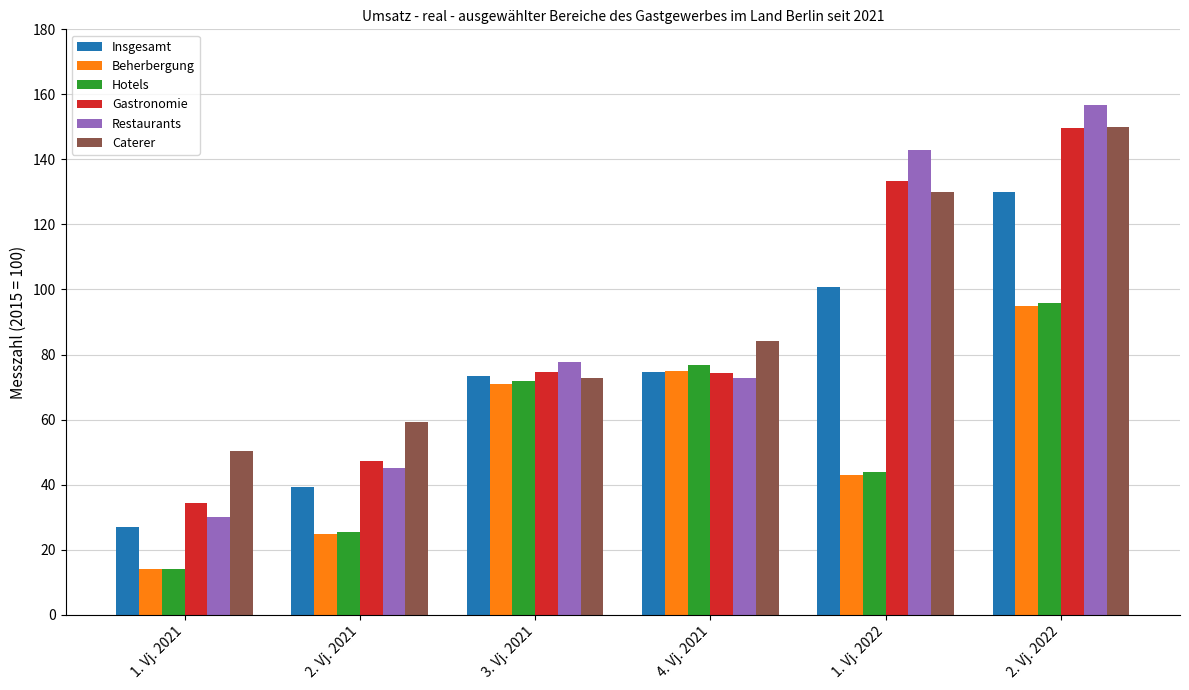

True or false: Hotels has a value of 103.2 at 4. Vj. 2021.

False